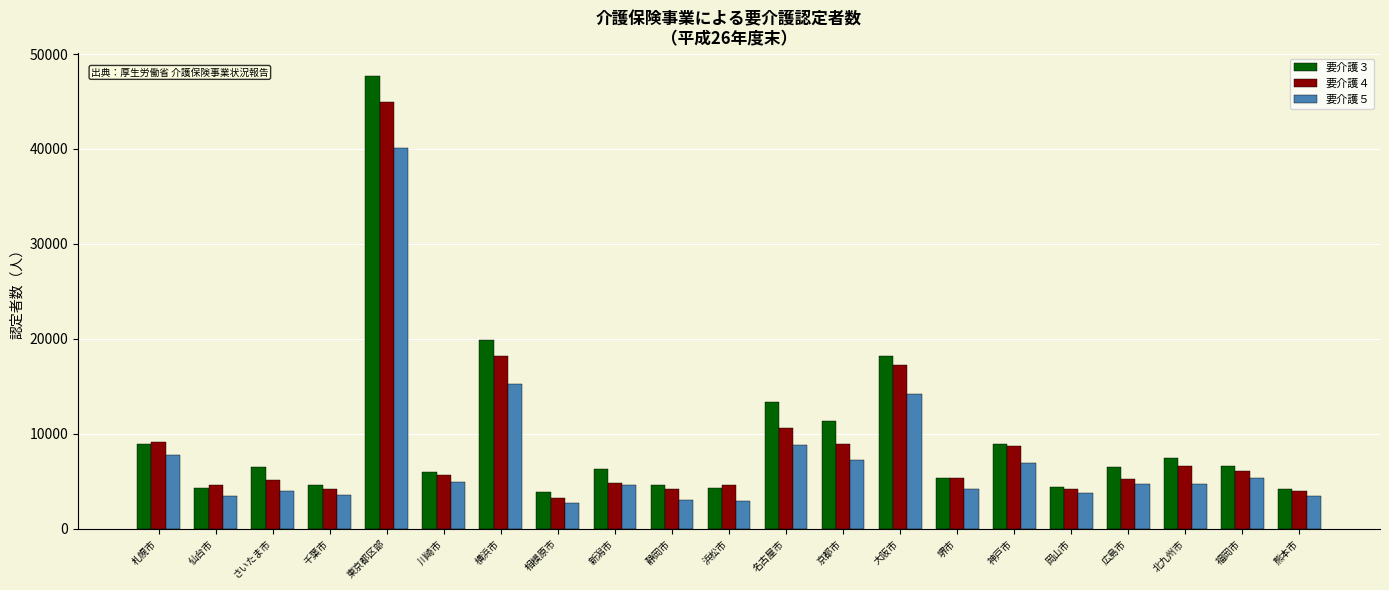

Which series has the largest range (max minus min)?

要介護３